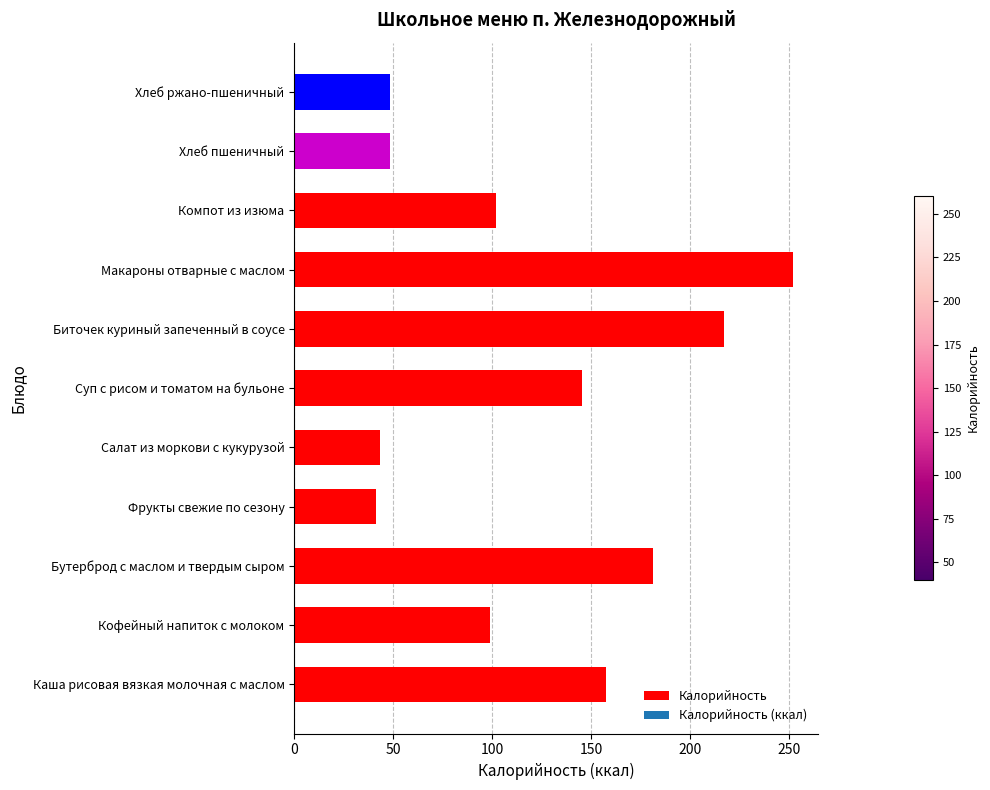

Between Кофейный напиток с молоком and Хлеб ржано-пшеничный, which is larger?

Кофейный напиток с молоком